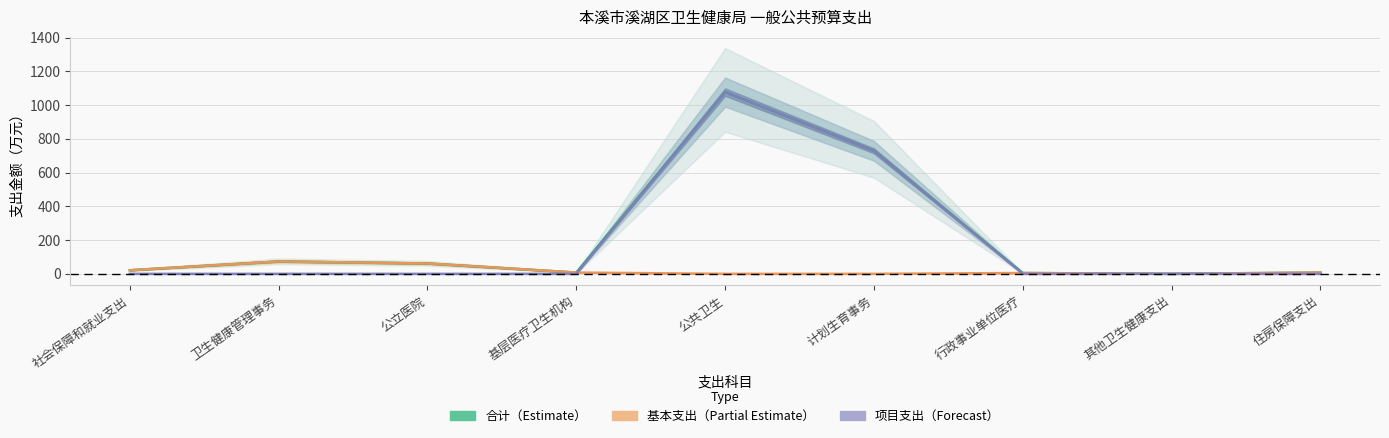

Between which two adjacent categories do 基本支出 and 项目支出 first intersect?

基层医疗卫生机构 and 公共卫生